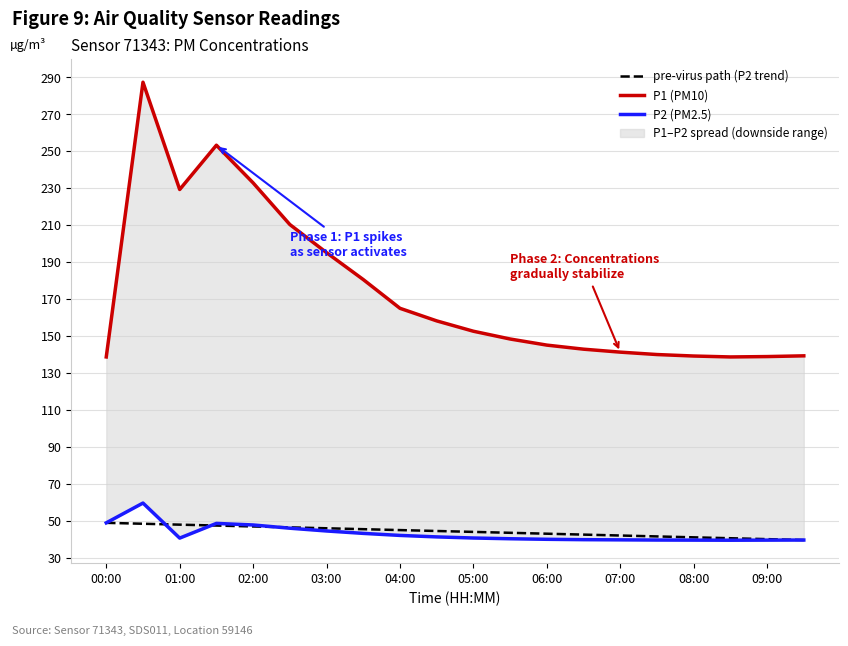

What is the difference between the maximum and minimum values in the P2 (PM2.5) series?

20.1